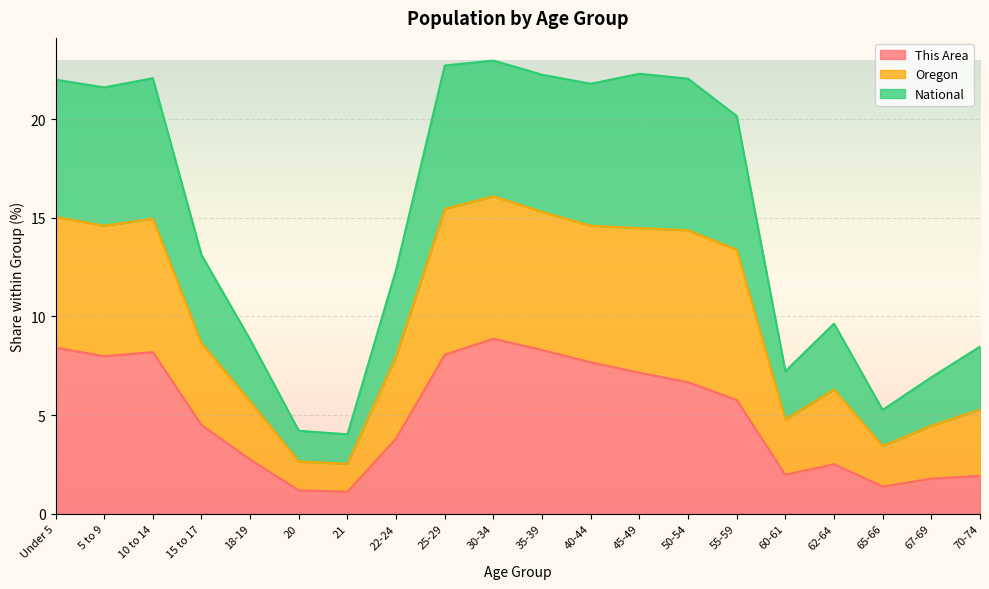

What position from the right is 18-19?

16